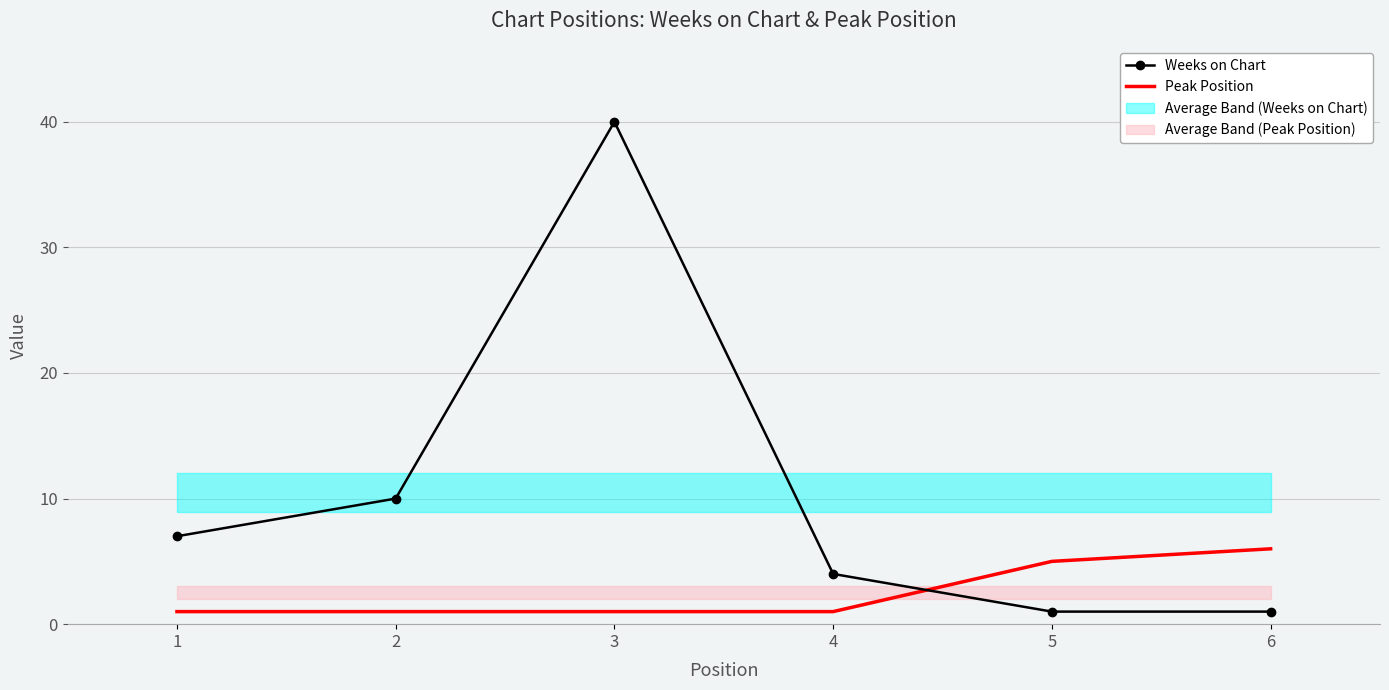

List the series in order of their overall mean, highest first.

Weeks on Chart, Peak Position